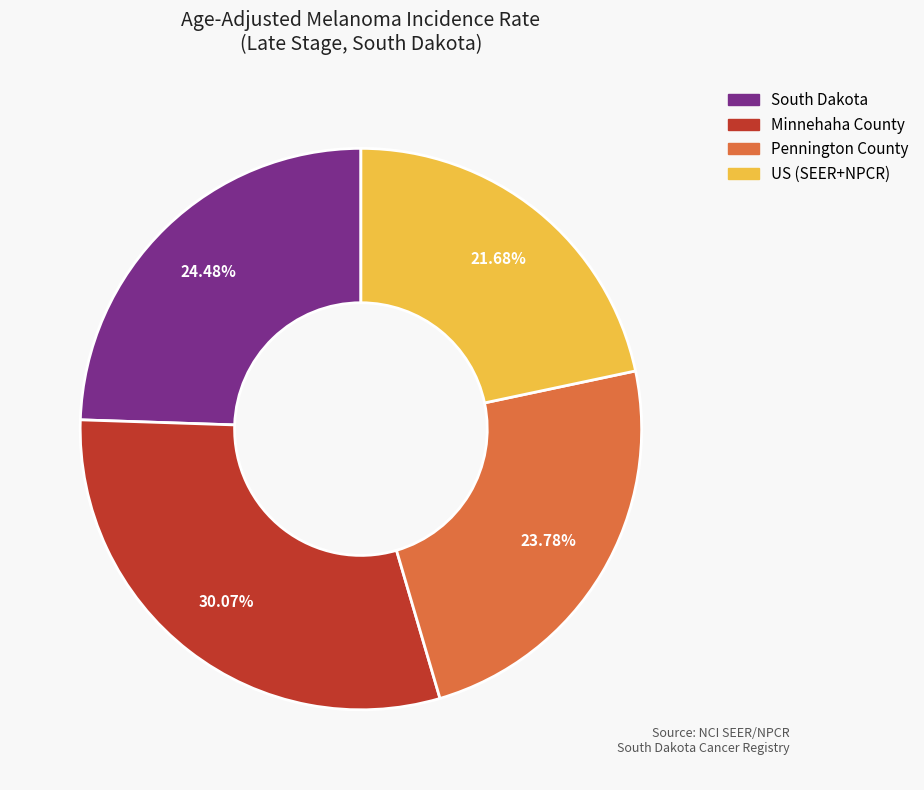

Is it true that South Dakota is 24% of the pie?

True